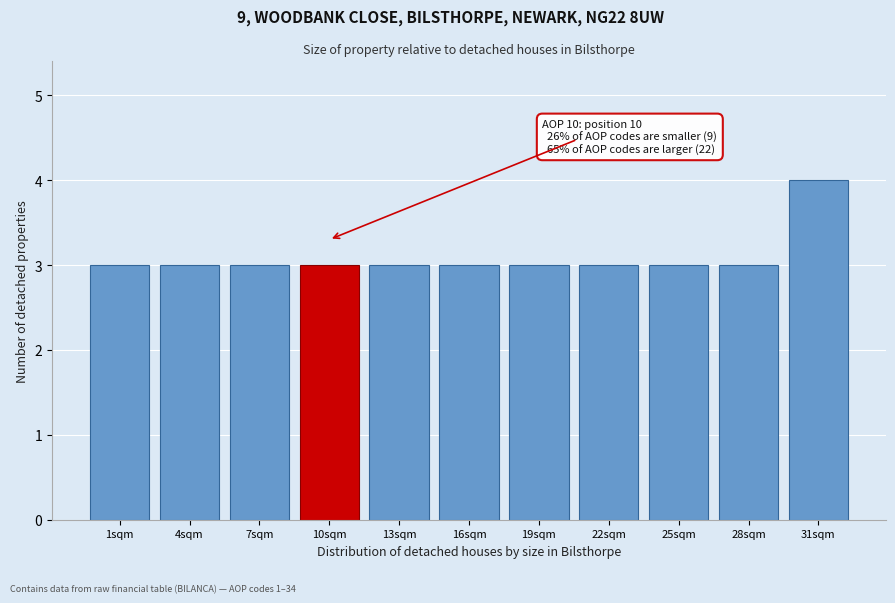

Reading right to left, what are all the values shown in this chart?

4	3	3	3	3	3	3	3	3	3	3